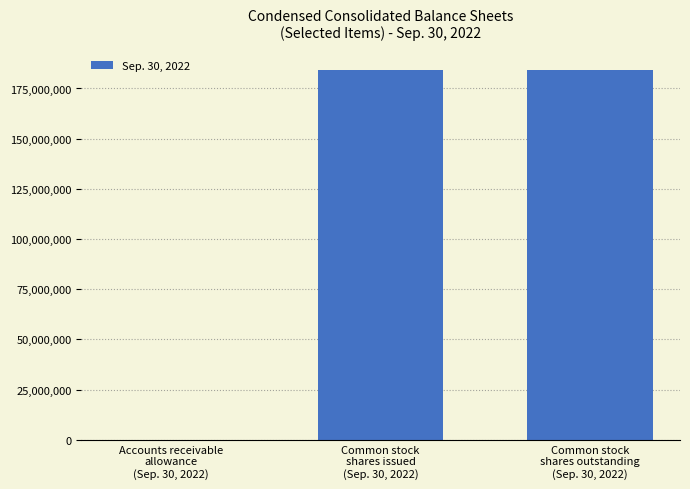

What is the ratio of the value at Common stock
shares issued
(Sep. 30, 2022) to the value at Accounts receivable
allowance
(Sep. 30, 2022)?

102021.6